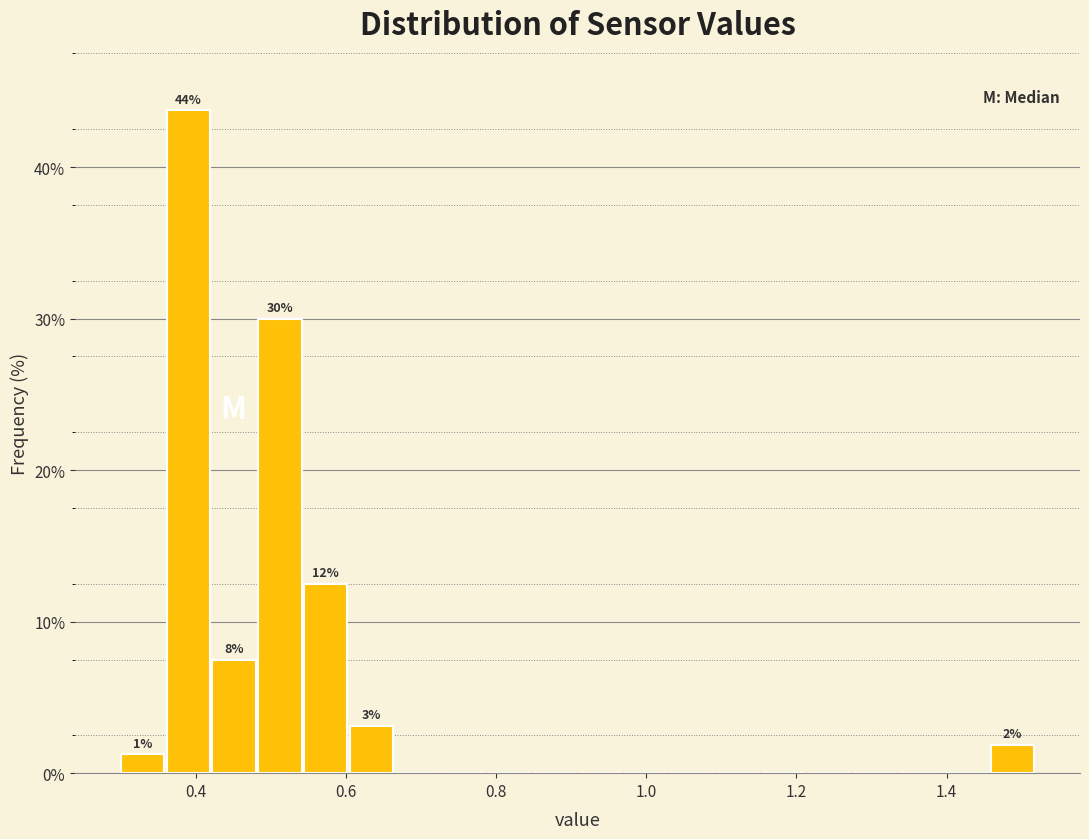

Read against the x-axis, roughly where is the centre of the tallest bar?

0.38